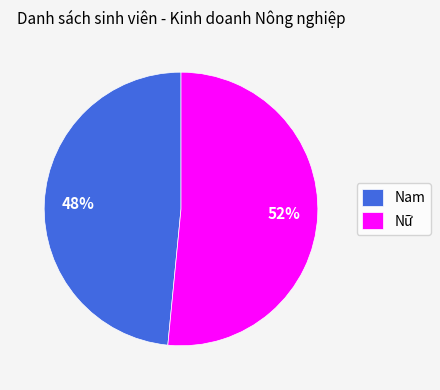

How many segments does this pie chart have?

2